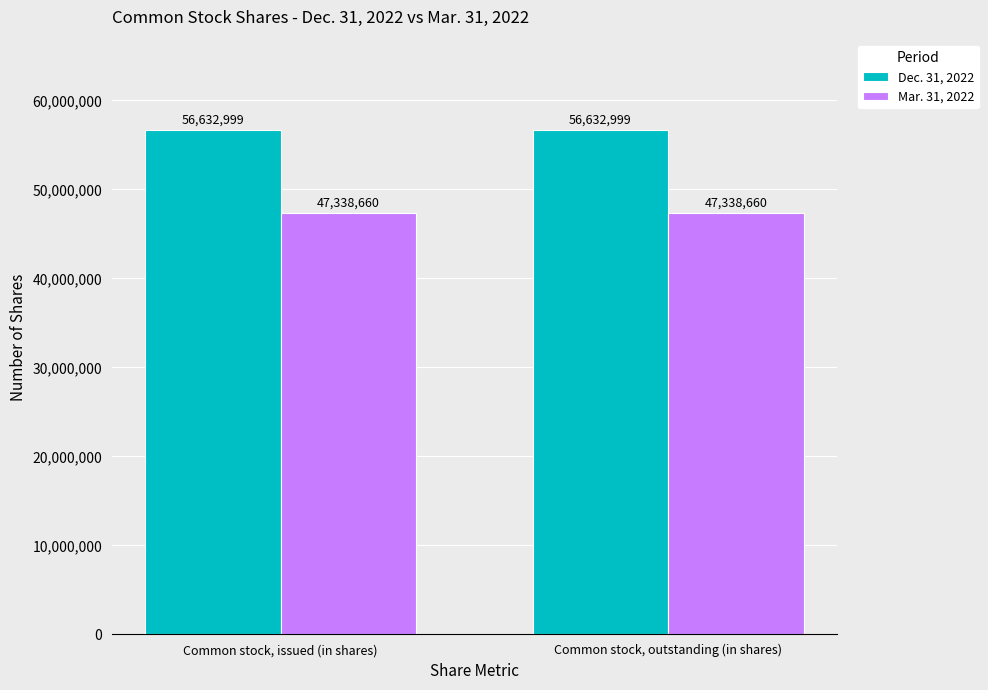

What is the maximum value shown in the chart?

56632999